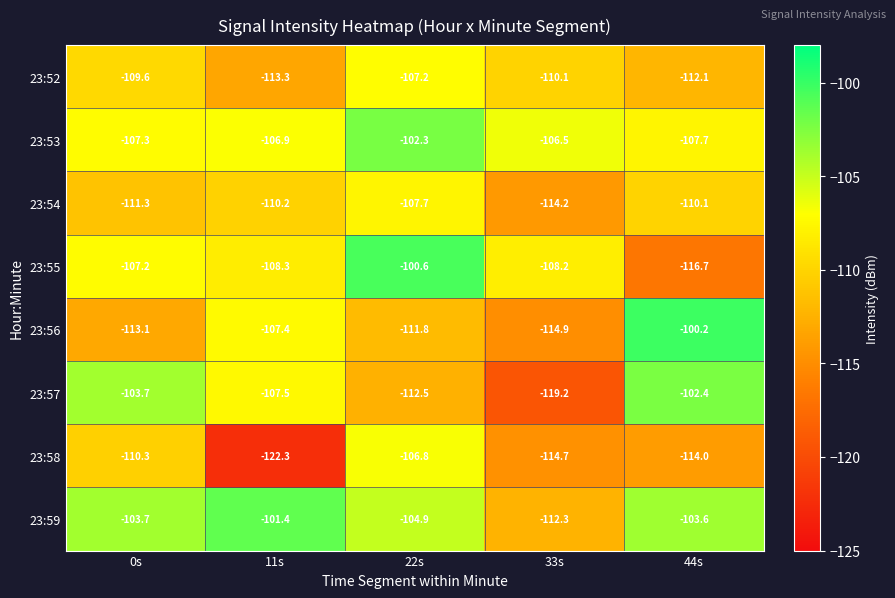

Rank the series at 33s from lowest to highest value.

23:57, 23:56, 23:58, 23:54, 23:59, 23:52, 23:55, 23:53